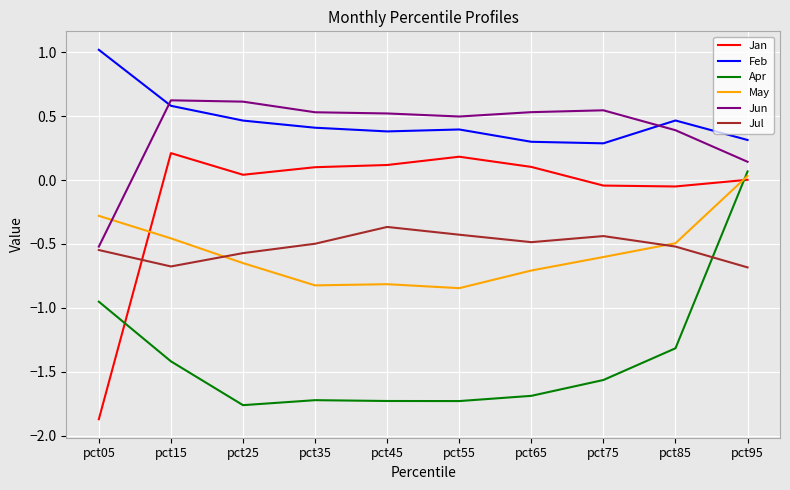

What is the smallest value displayed?

-1.9